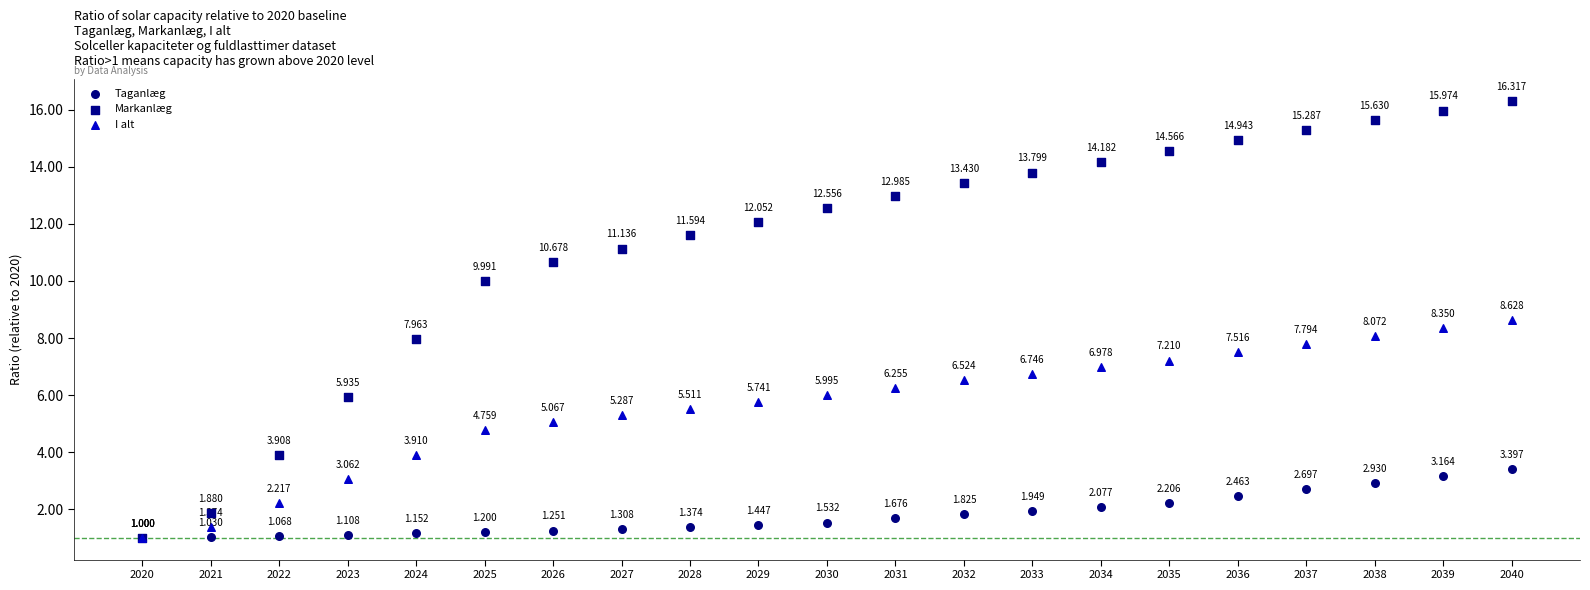

Which series has the widest spread of Y values?

Markanlæg